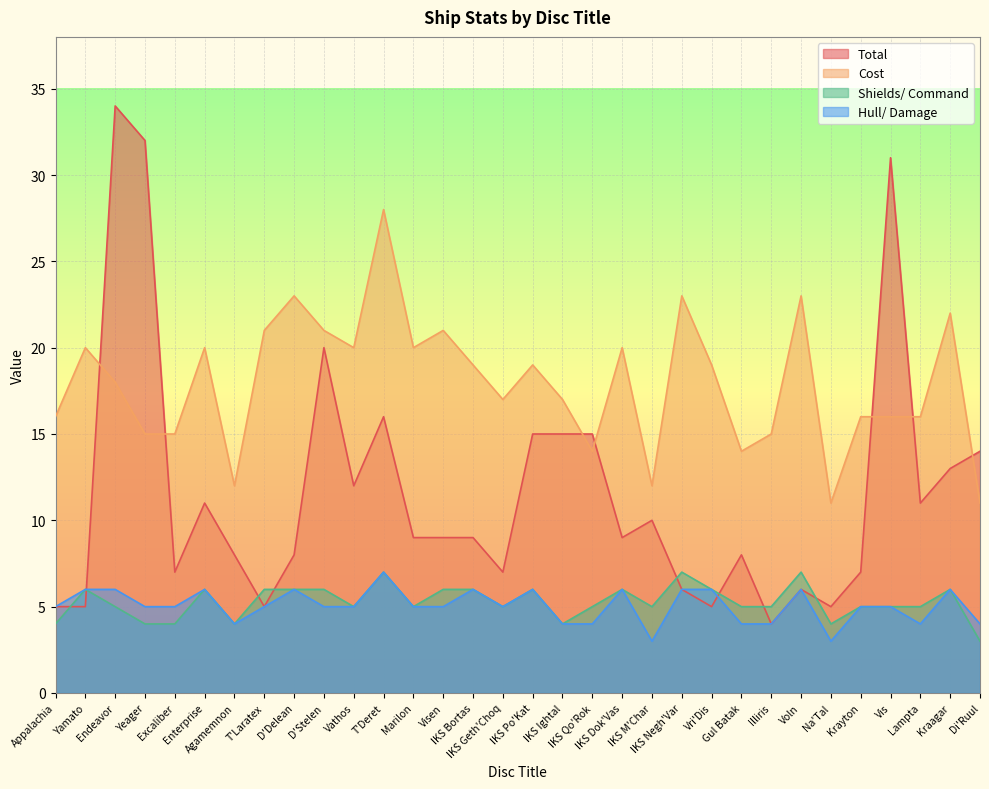

What position from the right is IKS Qo'Rok?

14